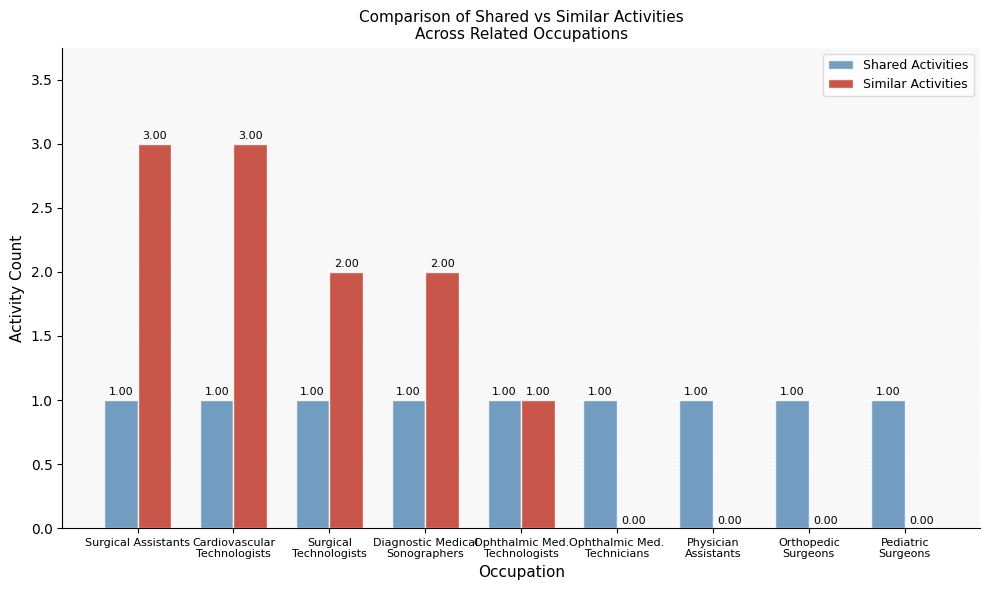

Count the number of categories in the chart.

9